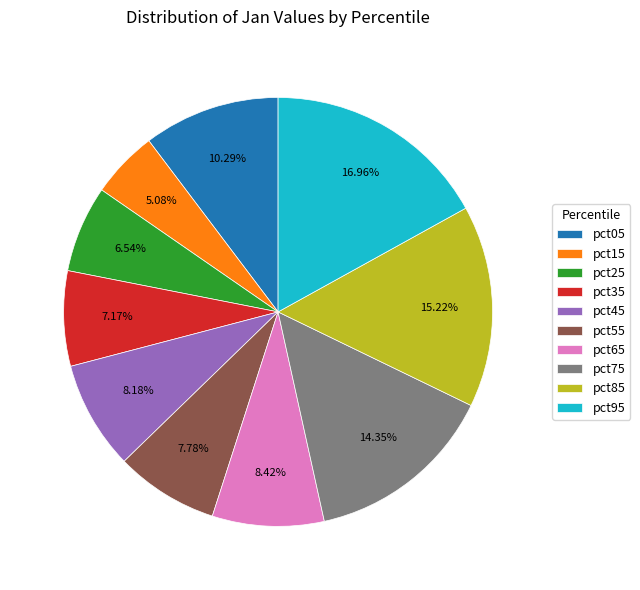

To the nearest percent, what is the average slice percentage?

10%